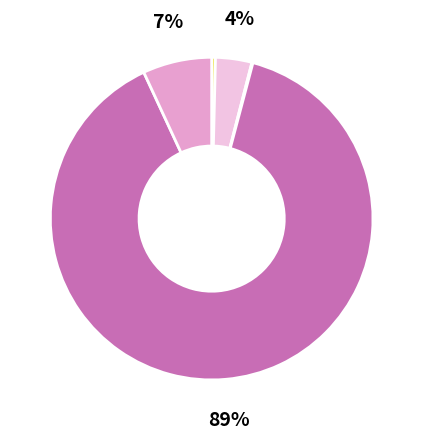

To the nearest percent, what is the average slice percentage?

20%